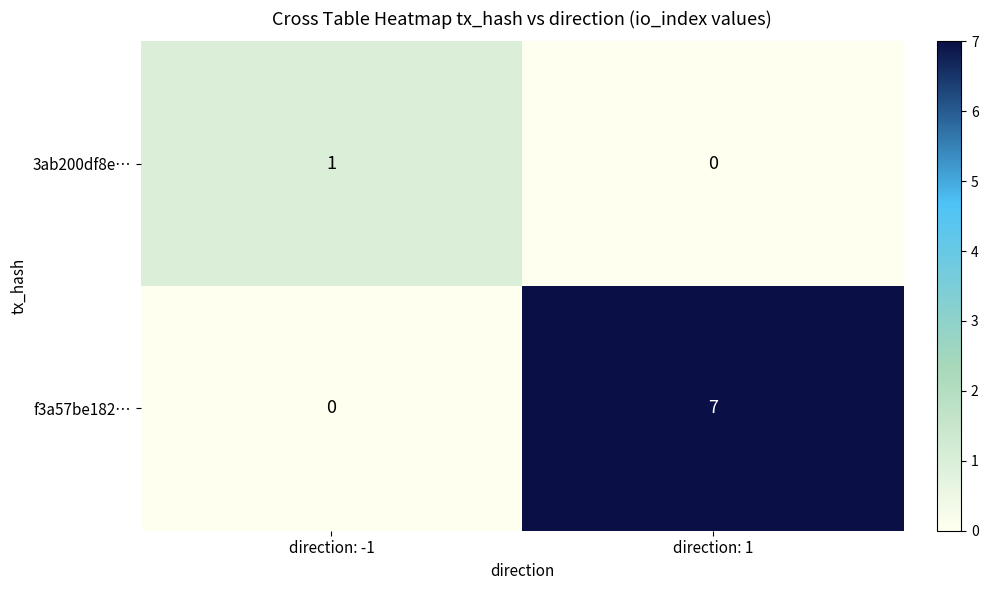

List the series in order of their overall mean, highest first.

f3a57be182…, 3ab200df8e…